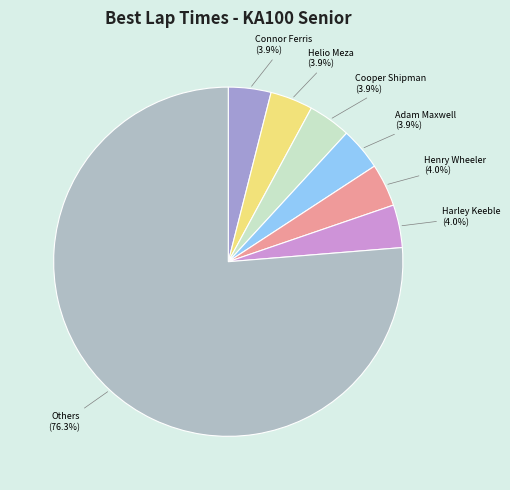

How many slices are in this pie chart?

7